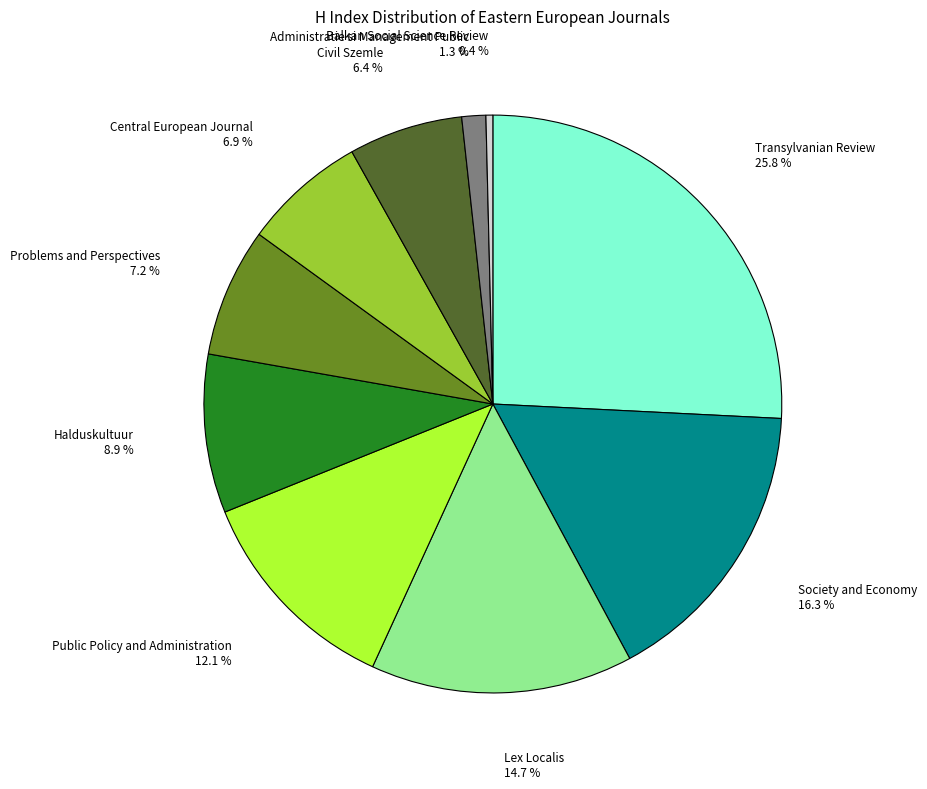

Does any single category account for the majority?

No